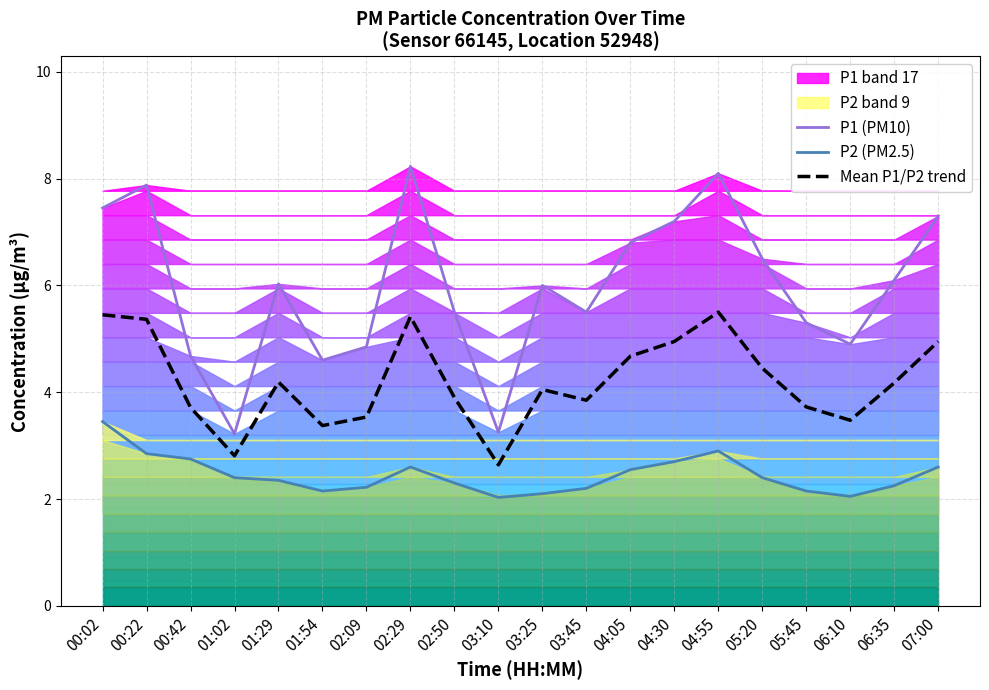

In P1 (PM10), how many points are lower than both neighbors (excluding endpoints)?

5